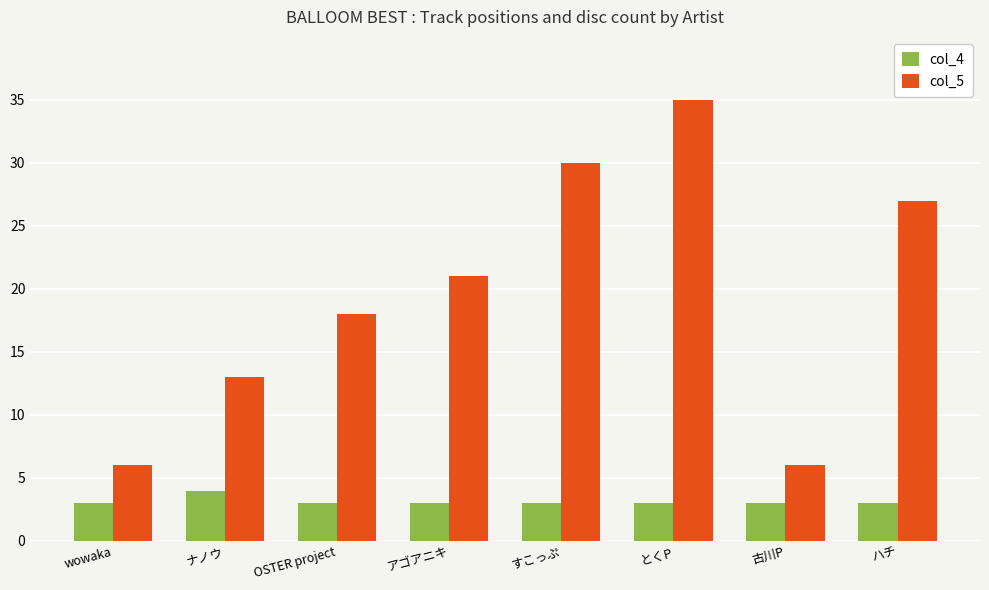

What position from the right is ハチ?

1